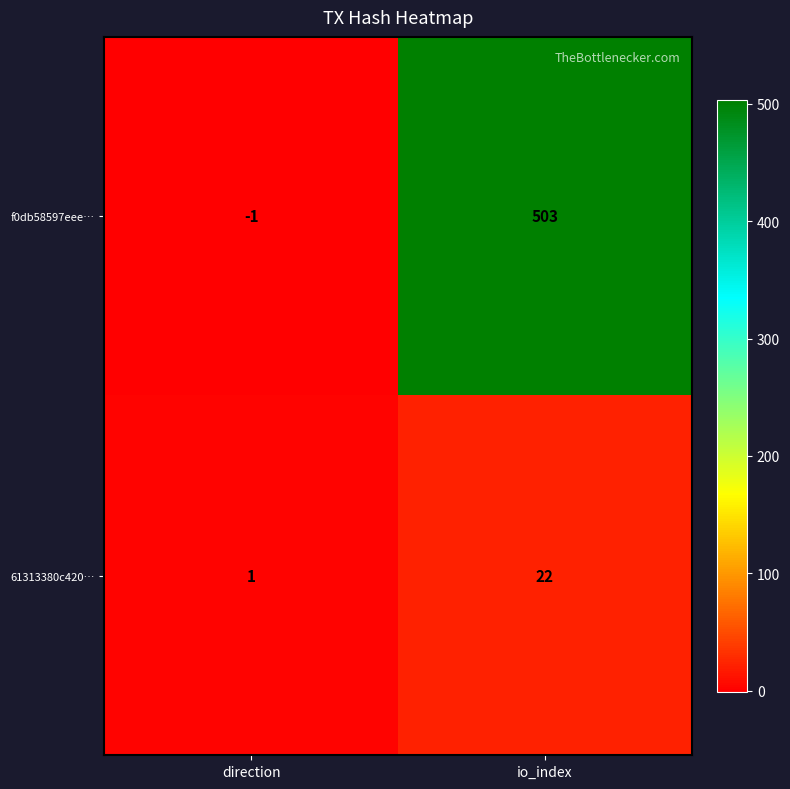

What is the maximum value for f0db58597eee…?

503